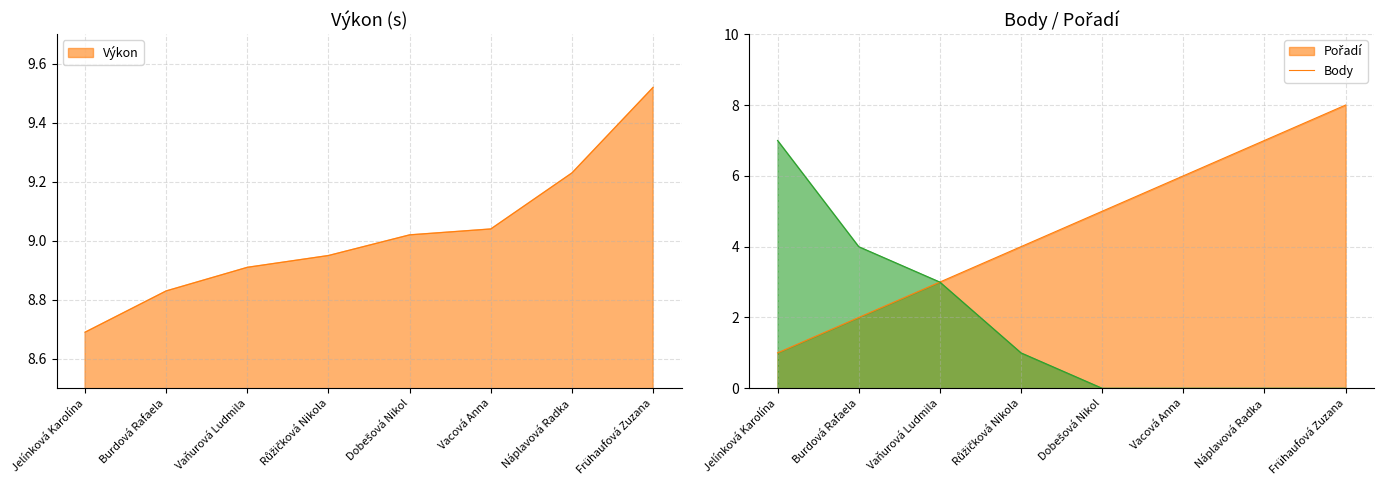

How many categories are shown in the chart?

8